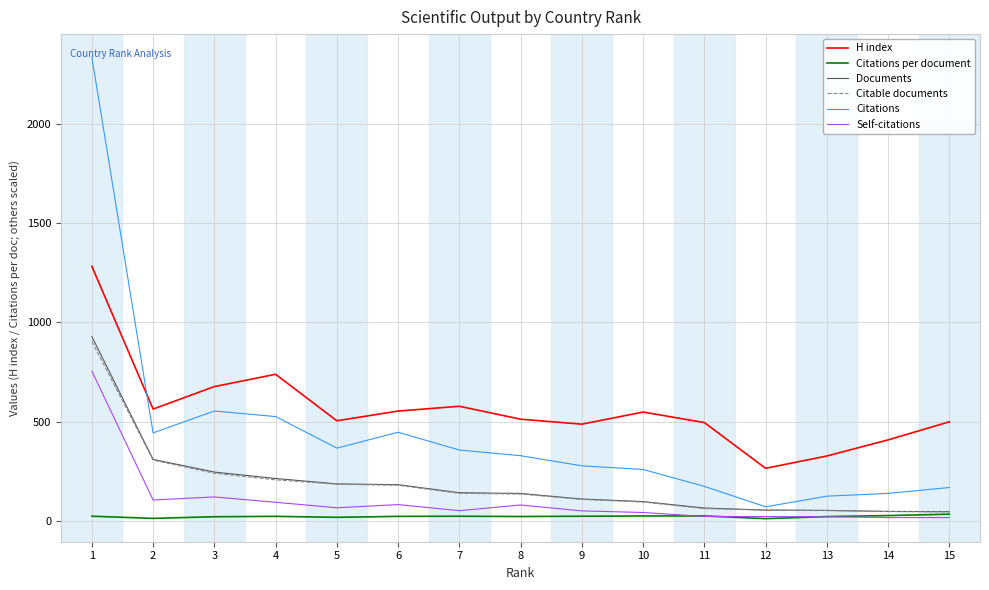

At which label does Citations first exceed 329?

1